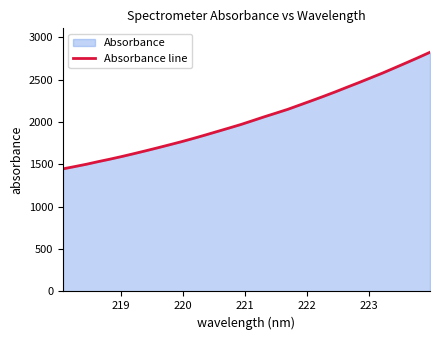

How many lines are shown in the chart?

1